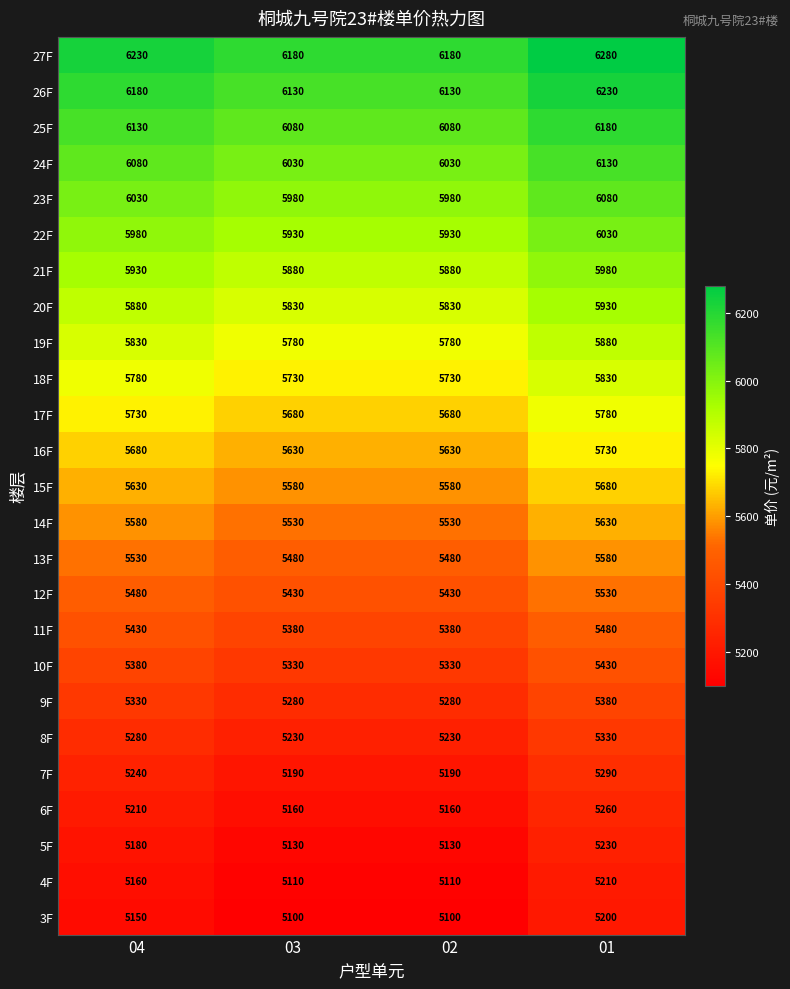

How many data points does each series have?

4